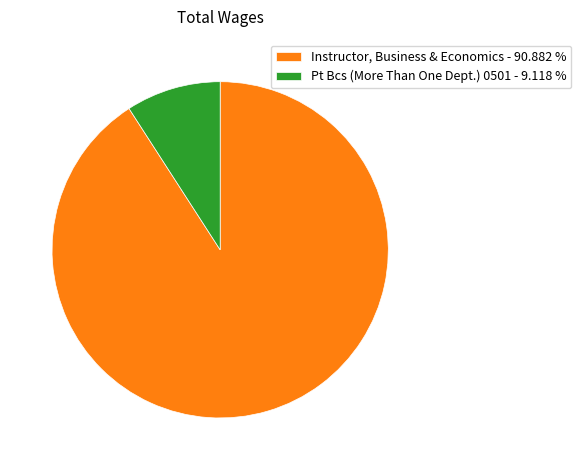

Between Pt Bcs (More Than One Dept.) 0501 - 9.118 % and Instructor, Business & Economics - 90.882 %, which is larger?

Instructor, Business & Economics - 90.882 %